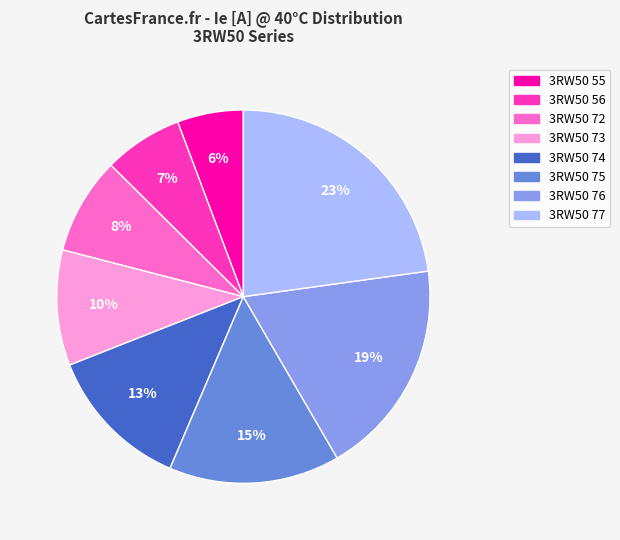

Approximately how many times larger is the value at 3RW50 56 compared to 3RW50 73?

0.7